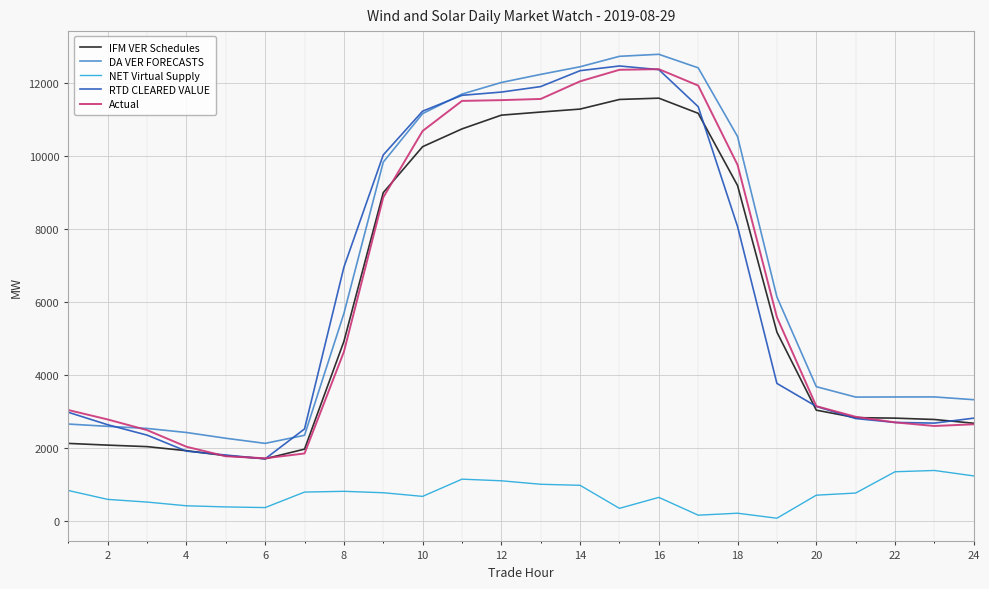

Which series has the largest total across all categories?

DA VER FORECASTS